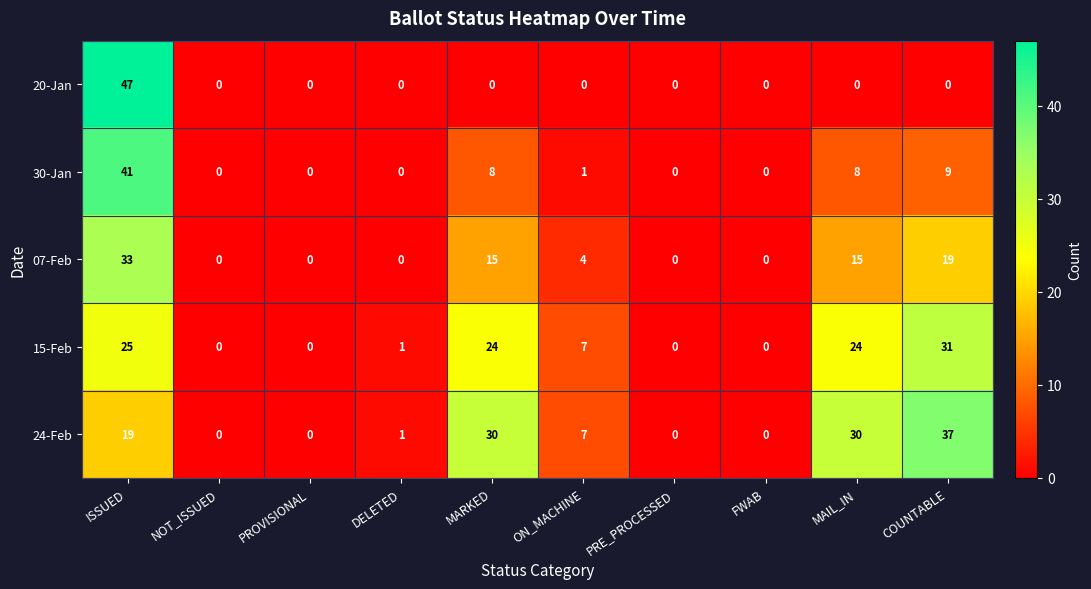

How many distinct data groups are displayed?

5